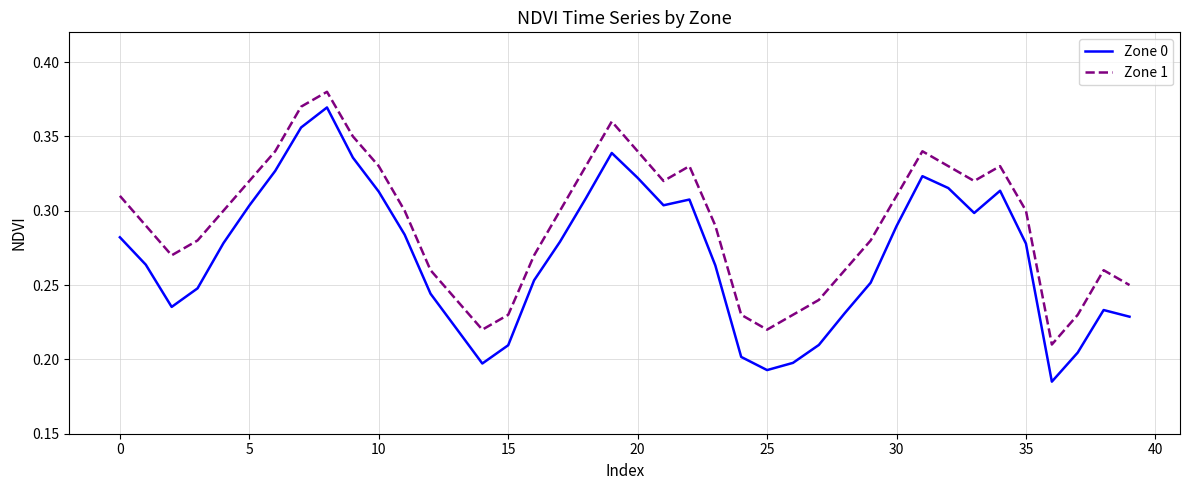

True or false: Zone 0 and Zone 1 cross at least once.

False